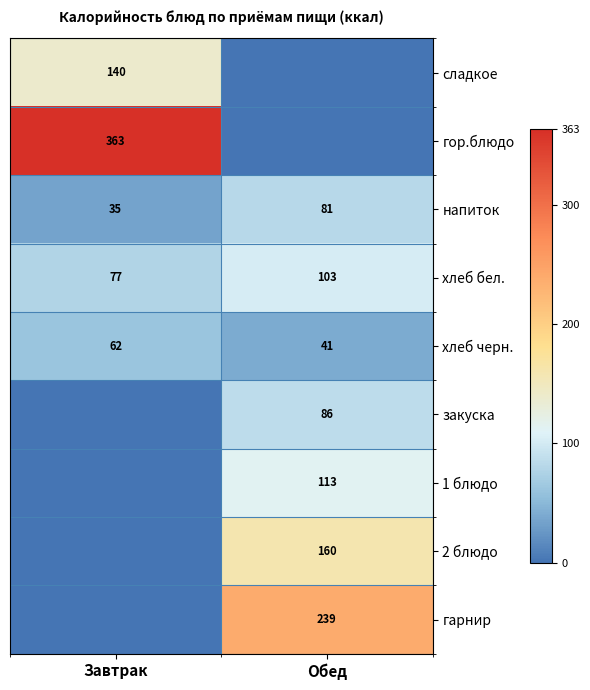

Between Обед and Завтрак, which is larger?

Завтрак